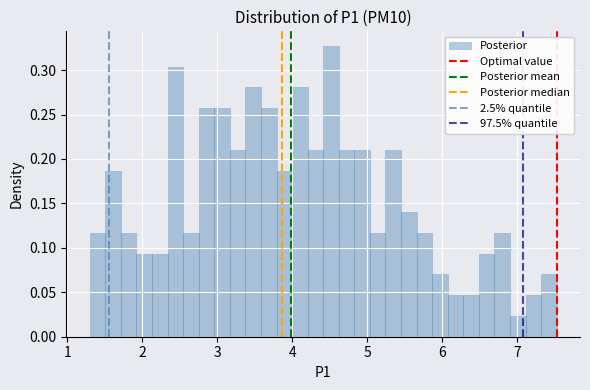

Read against the x-axis, roughly where is the centre of the tallest bar?

4.5